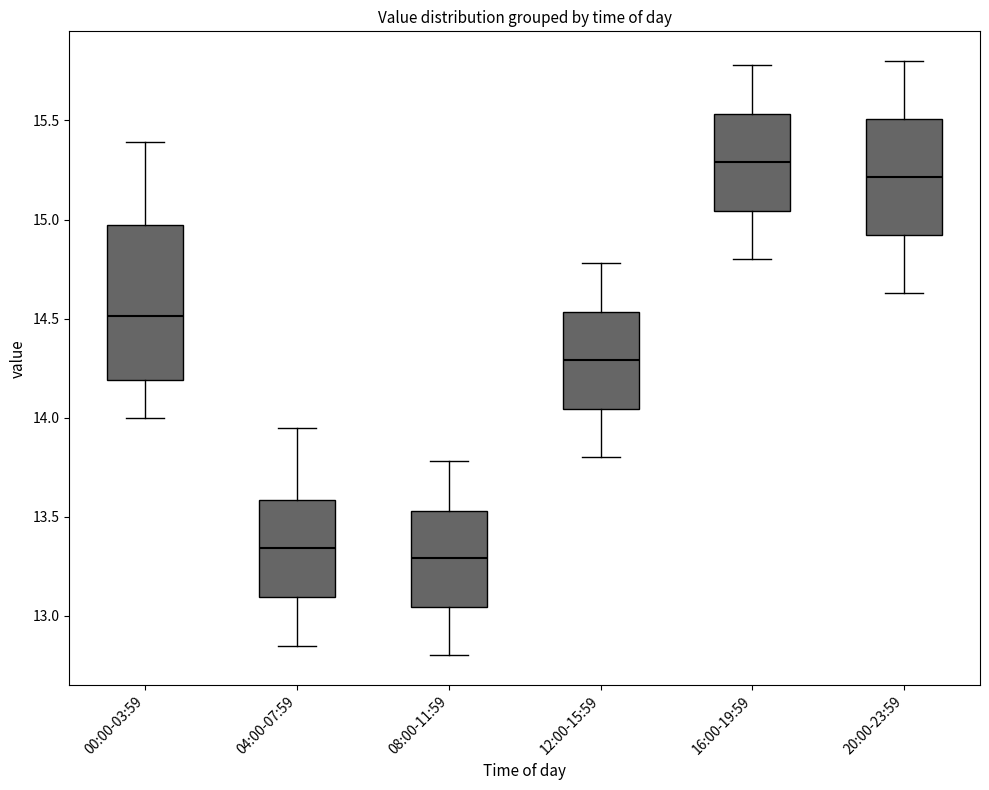

Where is the upper edge of the box for 16:00-19:59 on the y-axis? The values are not printed on the chart, so give them approximately, as read against the axis.

15.55